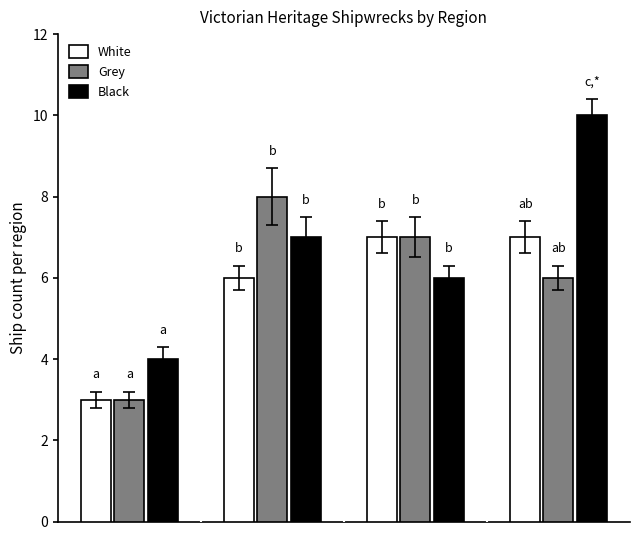

Reading left to right, what are all the values shown in this chart?

White: 3	6	7	7
Grey: 3	8	7	6
Black: 4	7	6	10